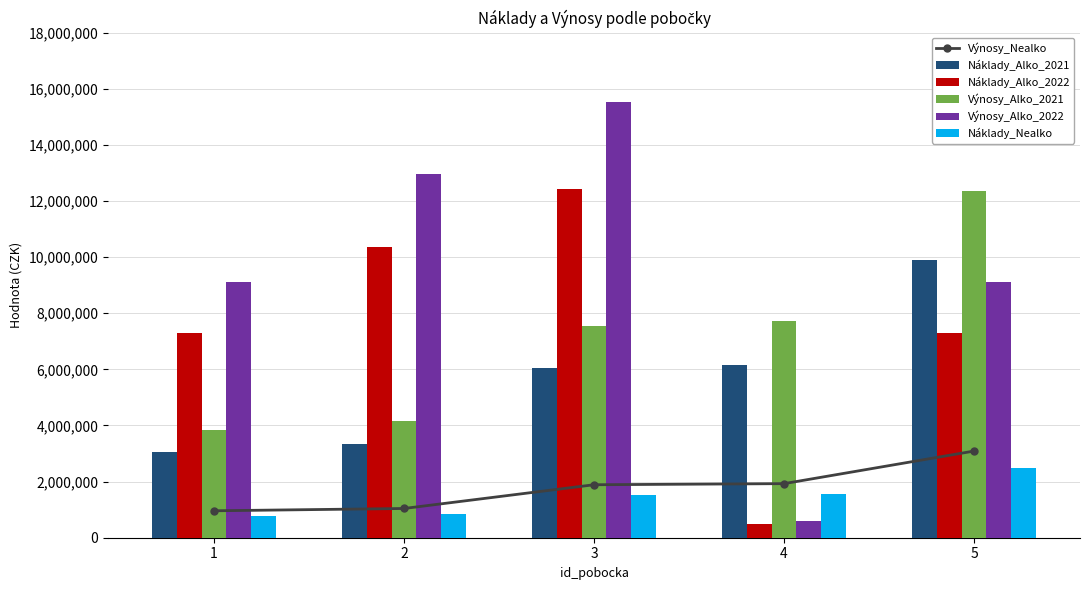

What is the difference between the maximum and minimum values in the Výnosy_Alko_2021 series?

8515607.0